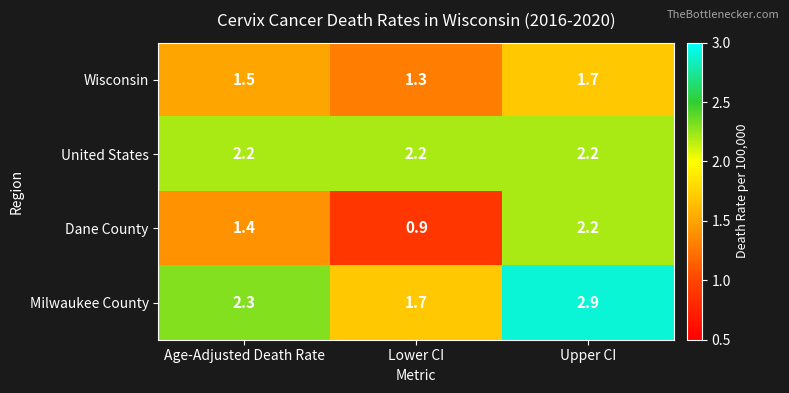

The value of United States at Upper CI is 3.3. True or false?

False